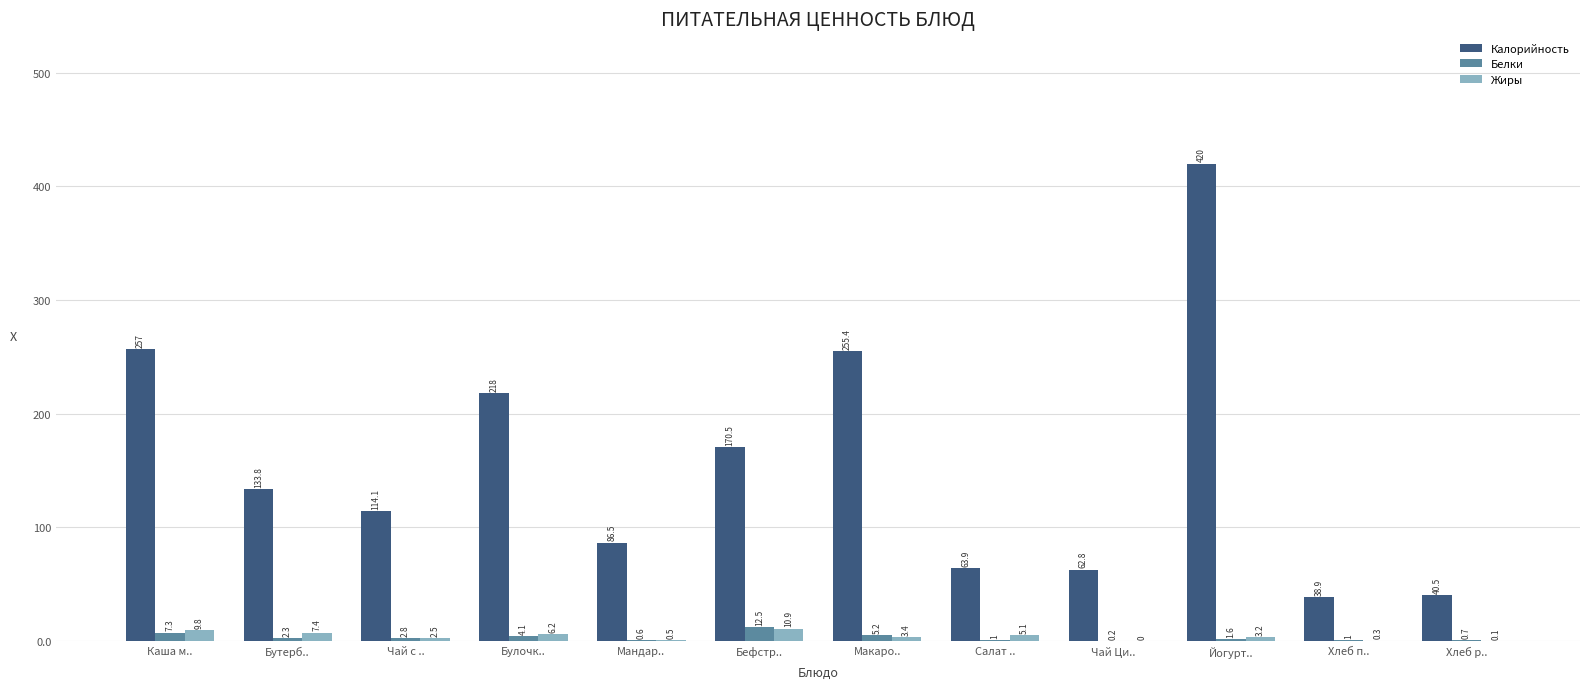

Where does the Калорийность series first go above 133?

Каша м..